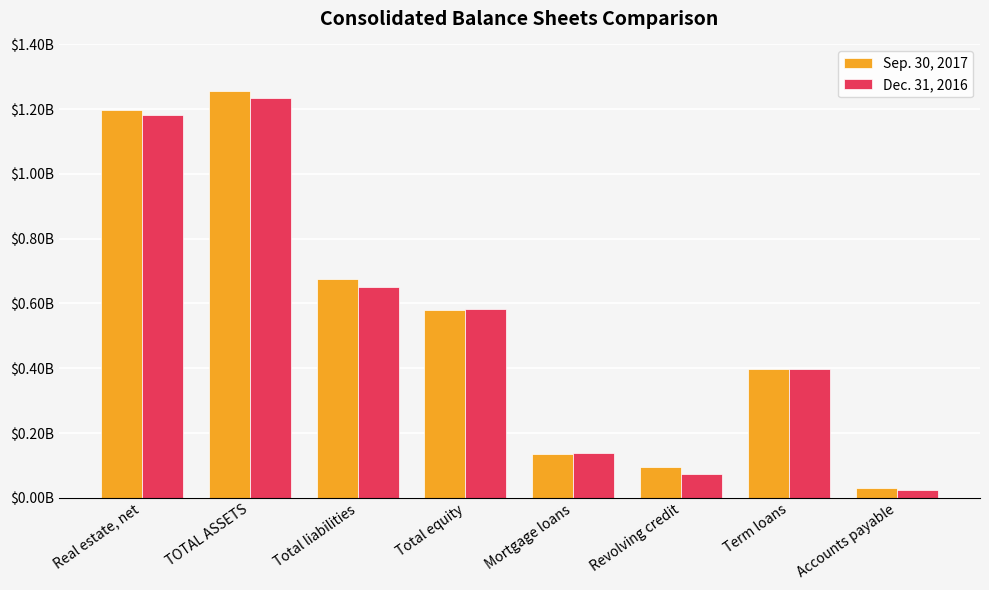

List the series in order of their overall mean, highest first.

Sep. 30, 2017, Dec. 31, 2016